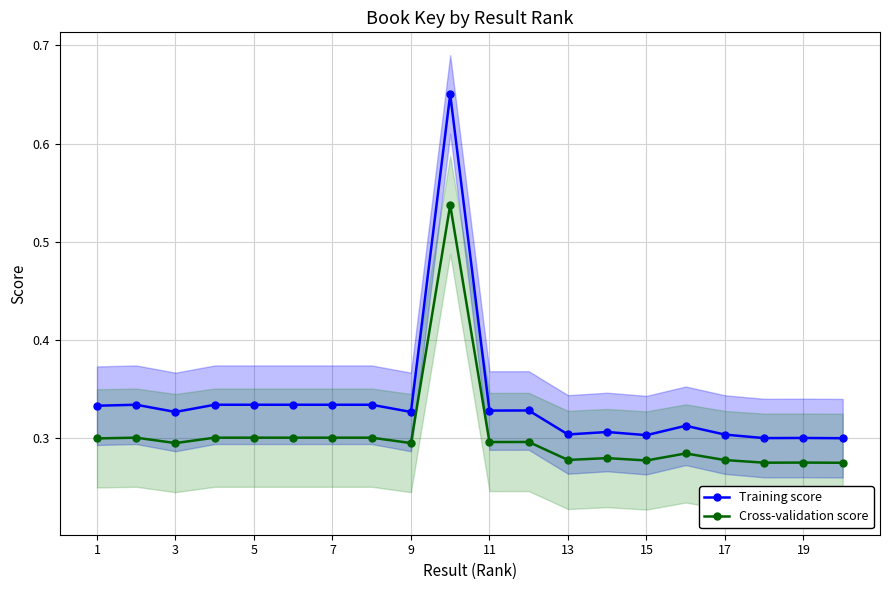

Is the value of Training score at 15 greater than the value of Cross-validation score at 17?

Yes